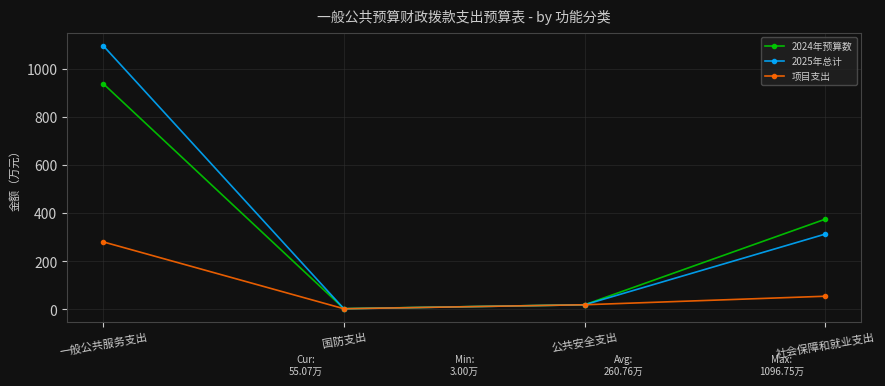

Which series has the widest spread of values?

2025年总计